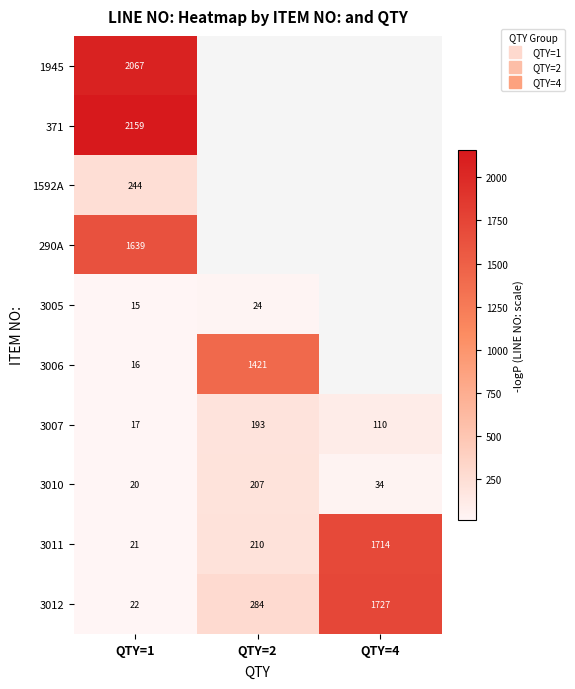

True or false: 3011 has a value of 21.0 at QTY=1.

True